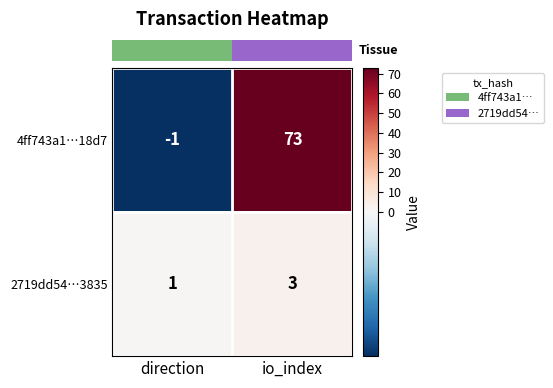

True or false: 2719dd54…3835 has a value of 1 at direction.

True